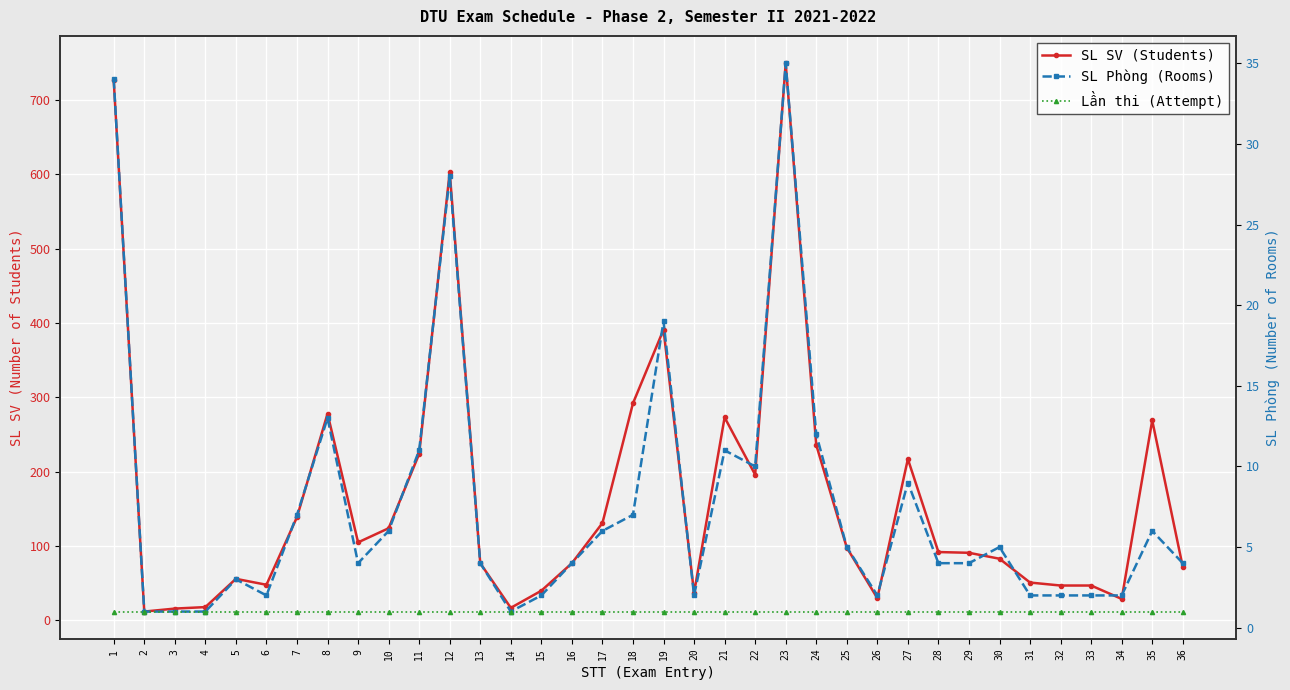

True or false: SL SV (Students) and Lần thi (Attempt) cross at least once.

False